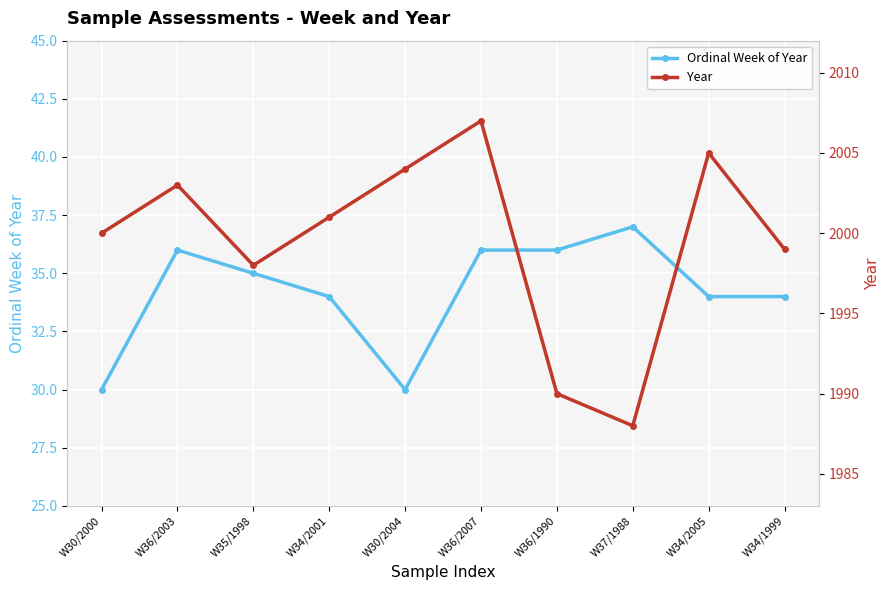

True or false: Year has more than 1 points higher than both neighbors.

True